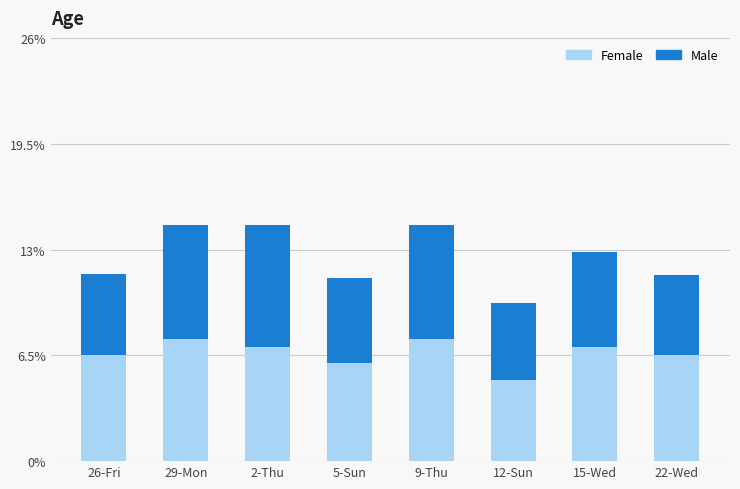

What is the value of the Female bar at the 8th from the left?

6.5